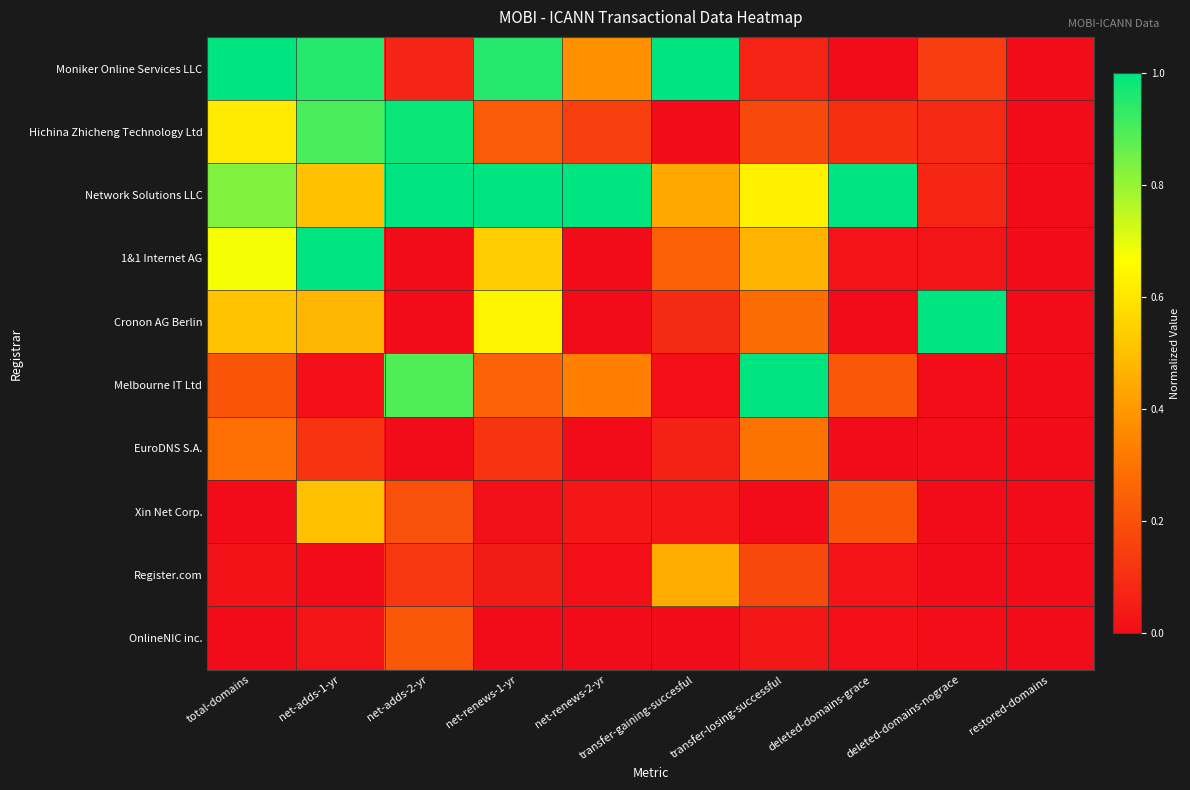

Between transfer-gaining-succesful and deleted-domains-grace, which series saw the biggest shift?

Moniker Online Services LLC